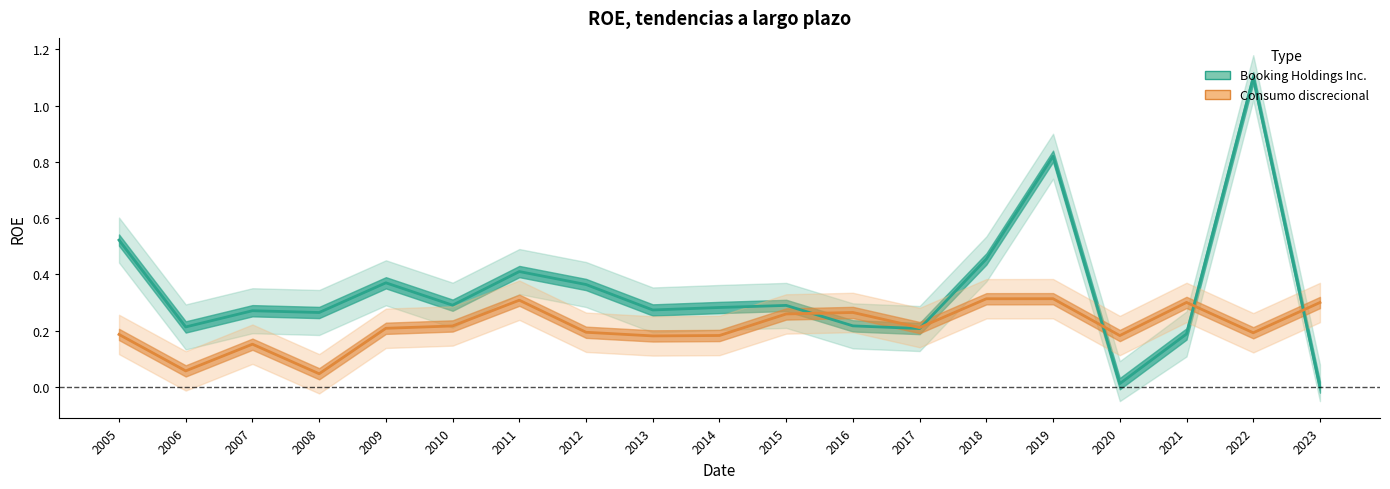

Which category has the highest value in the Booking Holdings Inc. series?

2022